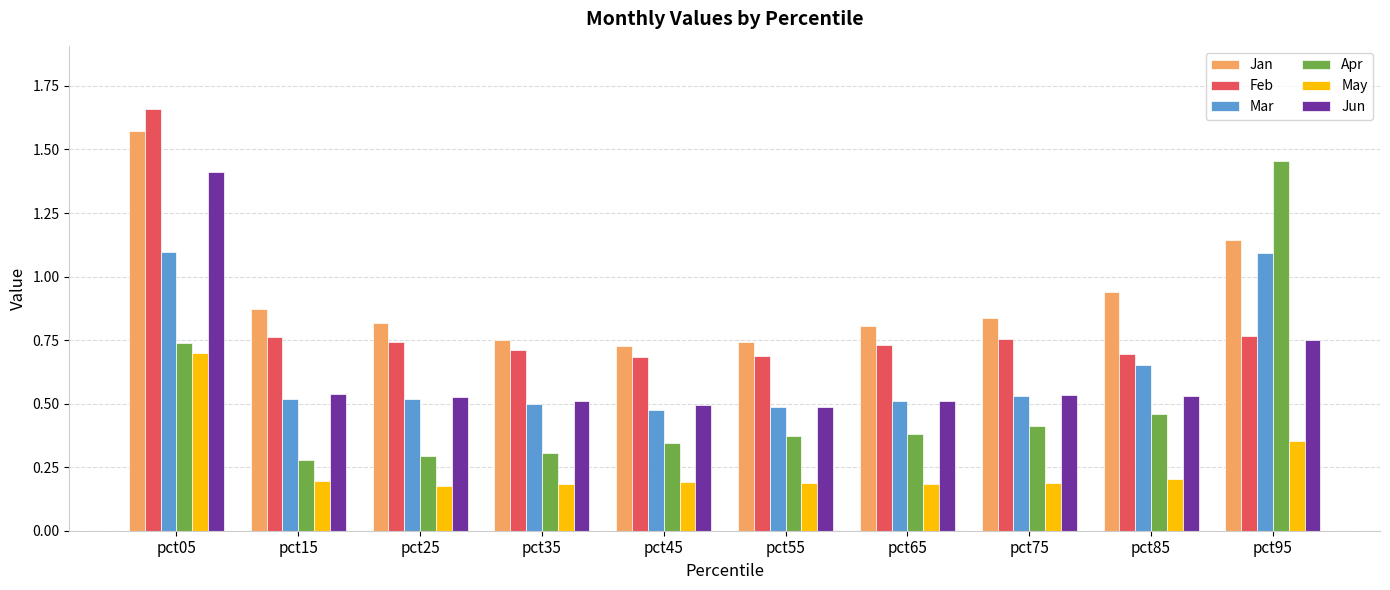

What is the difference between the highest and lowest values at pct35?

0.6